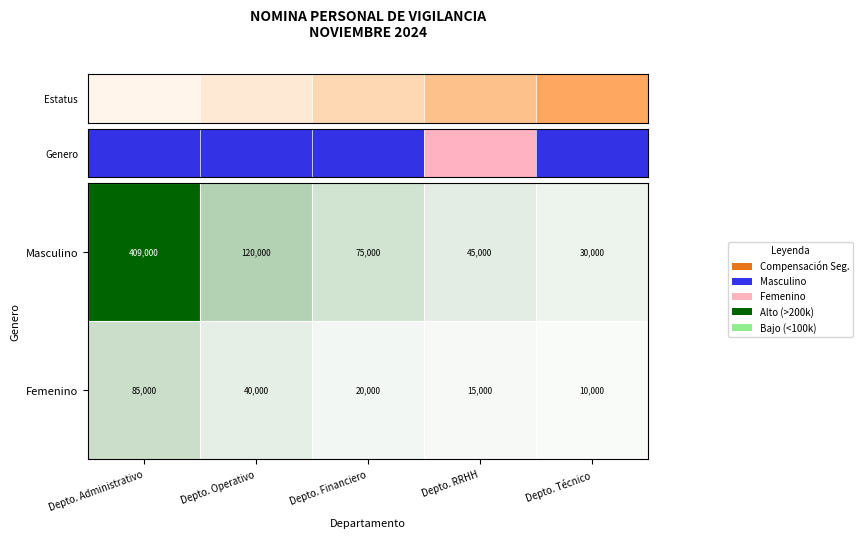

What is the sum of the Masculino values at Depto. Administrativo and Depto. Financiero?

484000